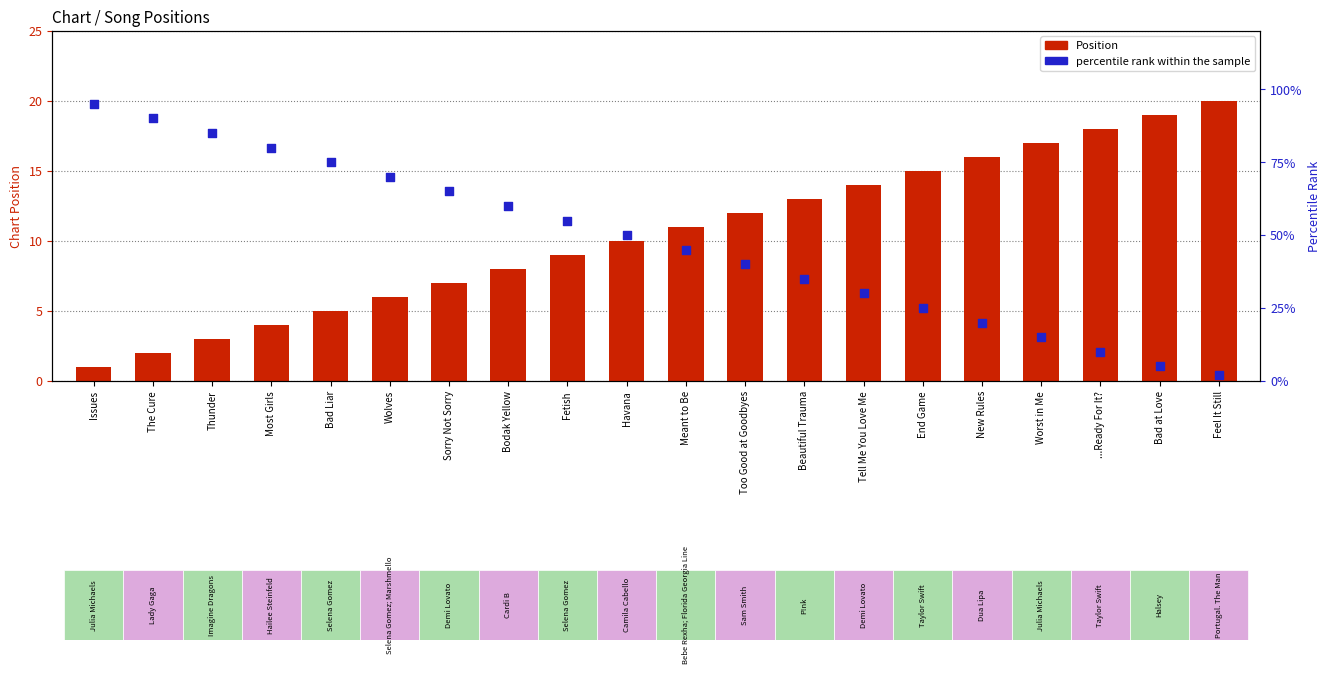

Which series has the largest Y range (max minus min)?

percentile rank within the sample